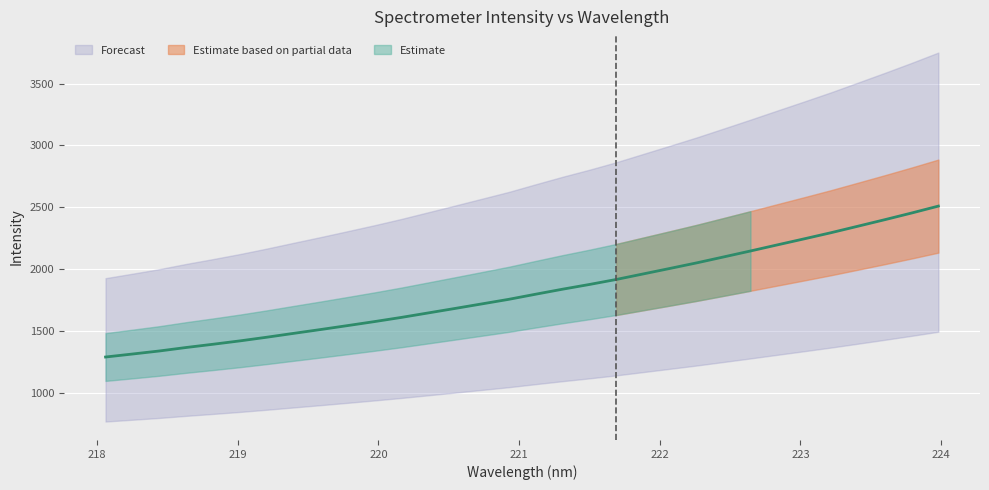

What is the average value?

1818.9